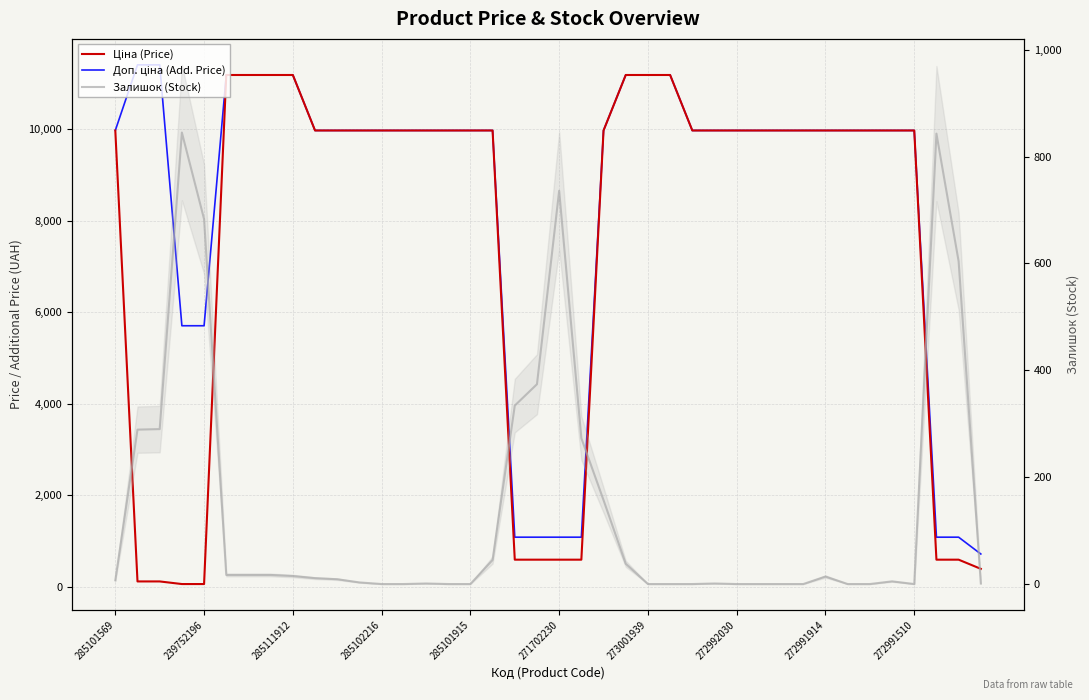

Which has a higher value, 32 or 10?

32